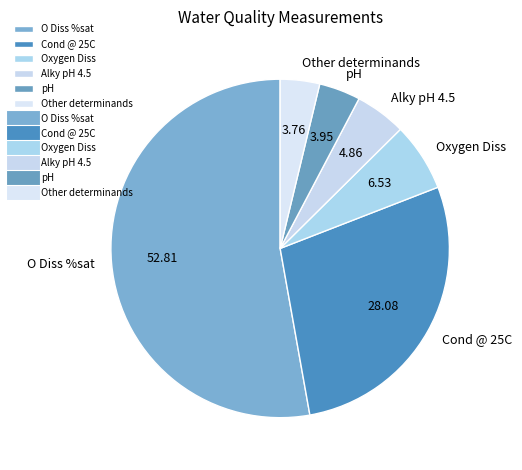

Is the sum of Cond @ 25C and Alky pH 4.5 greater than half?

No